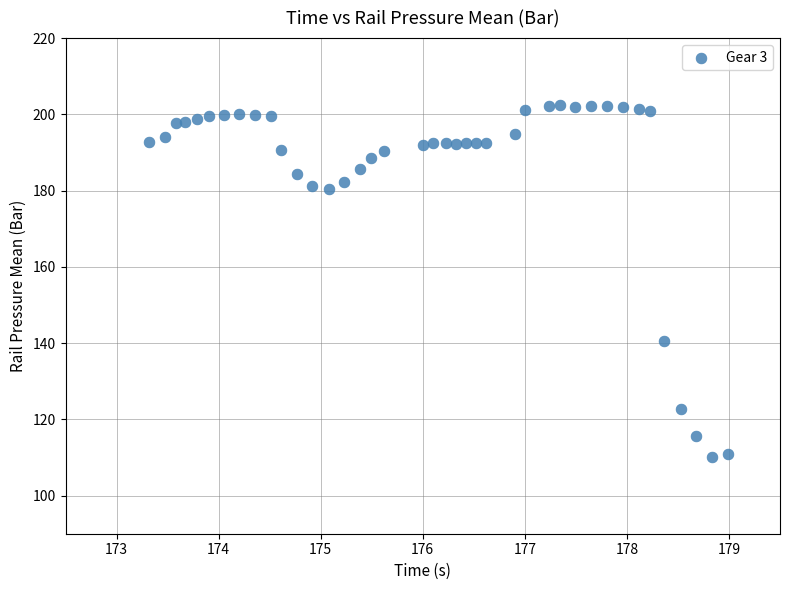

What Y value in the scatter plot is closest to 156?

140.4